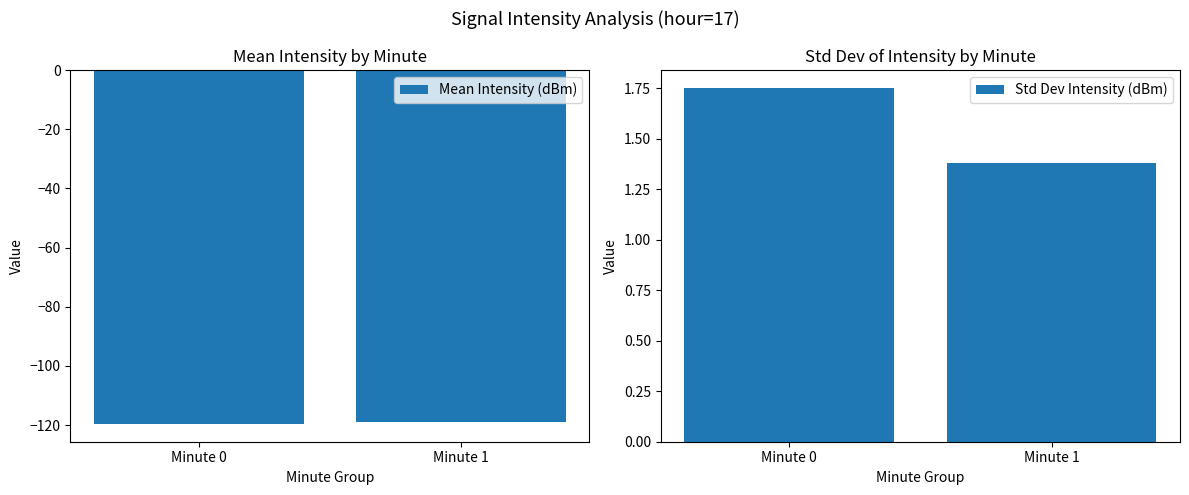

Is the value of Std Dev Intensity (dBm) at Minute 1 greater than the value of Mean Intensity (dBm) at Minute 1?

Yes